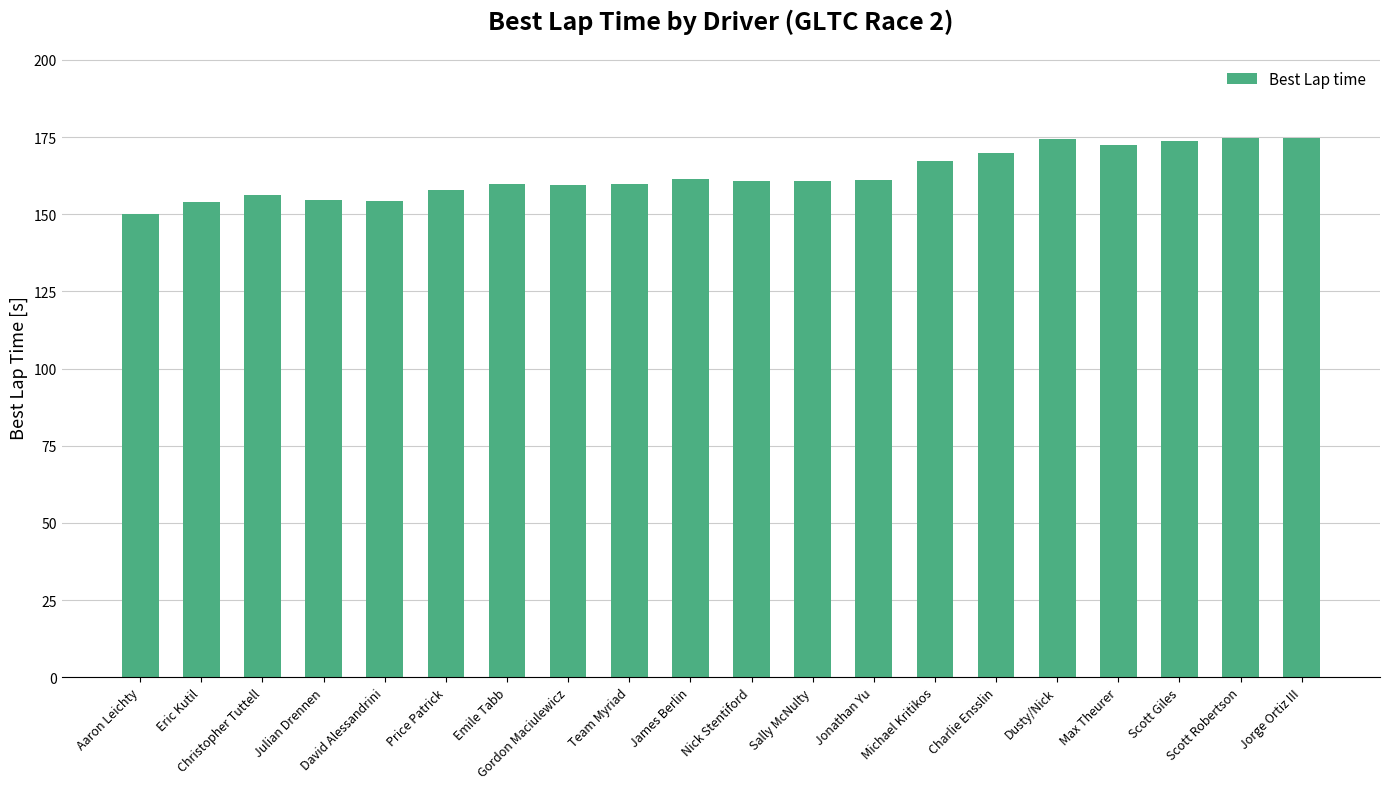

What is the difference between the maximum and second lowest values?

20.7